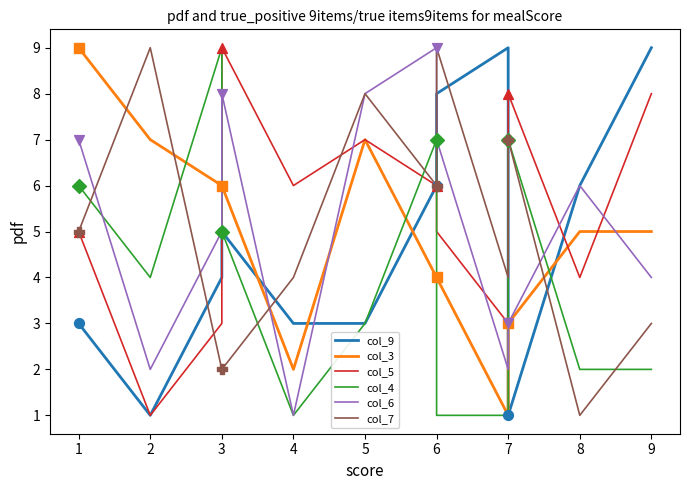

Which series has the largest total across all categories?

col_5